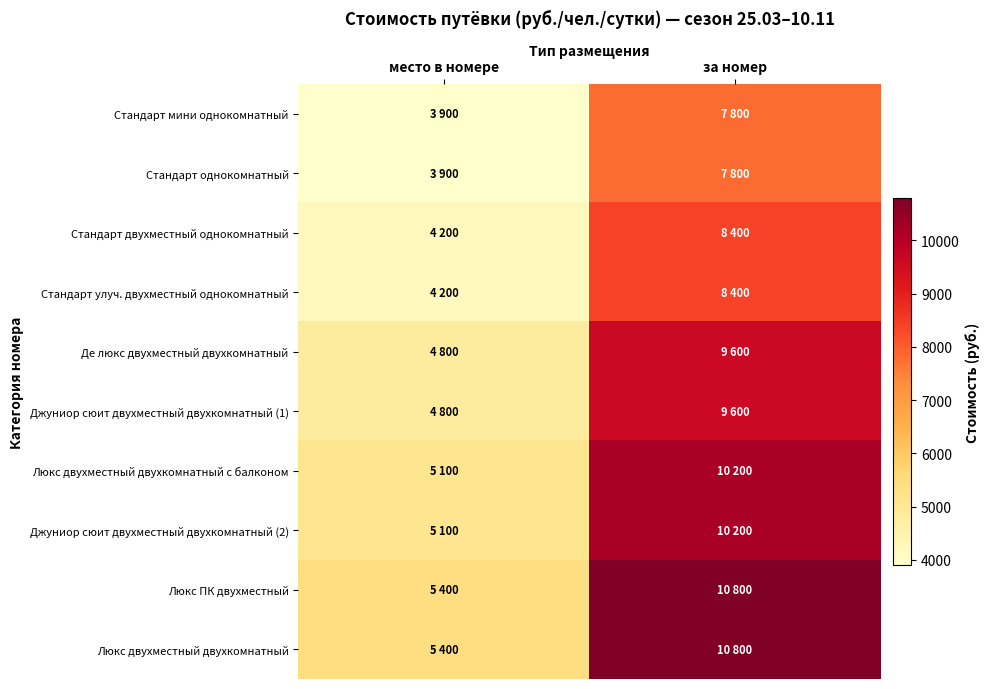

List the series in order of their peak value, highest first.

Люкс ПК двухместный, Люкс двухместный двухкомнатный, Люкс двухместный двухкомнатный с балконом, Джуниор сюит двухместный двухкомнатный (2), Де люкс двухместный двухкомнатный, Джуниор сюит двухместный двухкомнатный (1), Стандарт двухместный однокомнатный, Стандарт улуч. двухместный однокомнатный, Стандарт мини однокомнатный, Стандарт однокомнатный